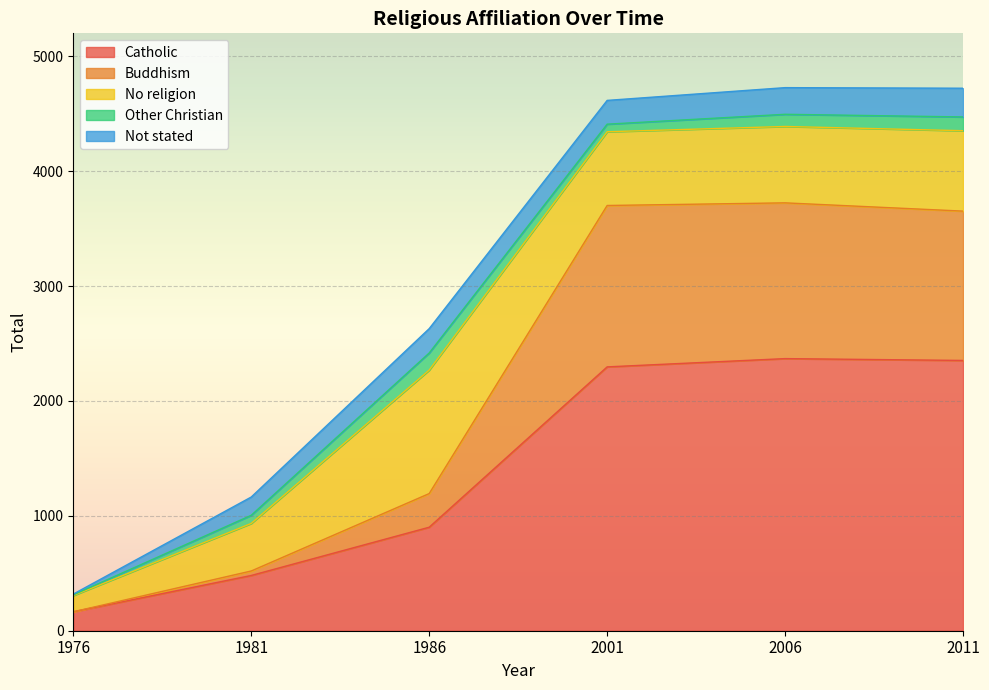

What is the sum of the No religion values at 1986 and 1976?

1216